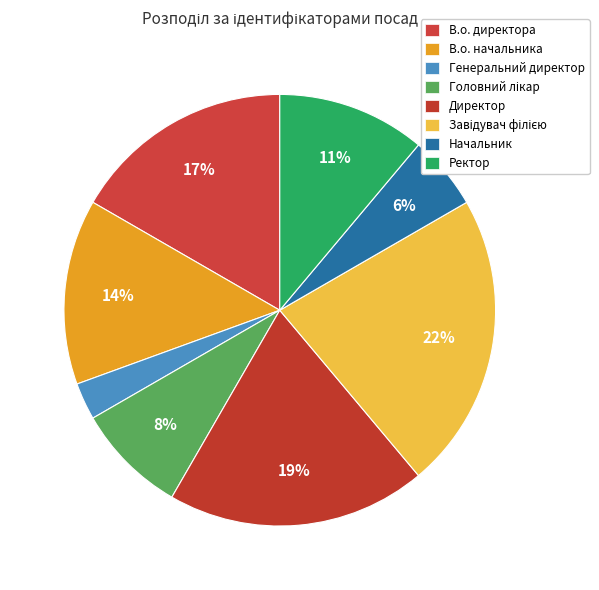

To the nearest percent, what is the combined percentage of В.о. начальника and Генеральний директор?

17%